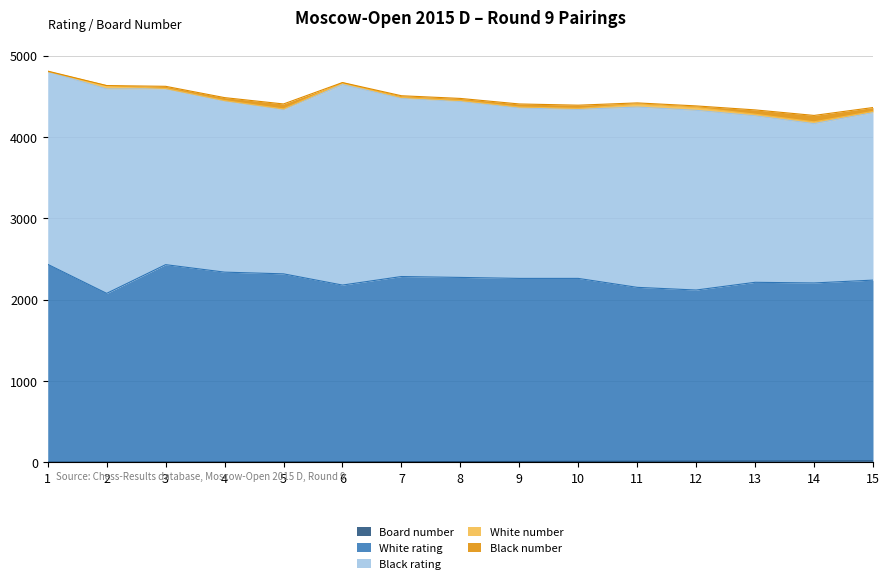

The value of White rating at 6 is 3060. True or false?

False